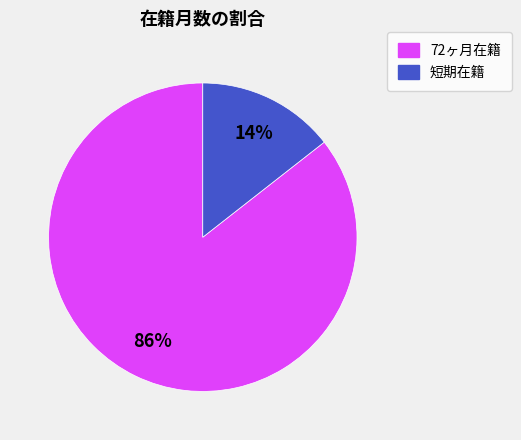

Is there a majority slice in this chart?

Yes